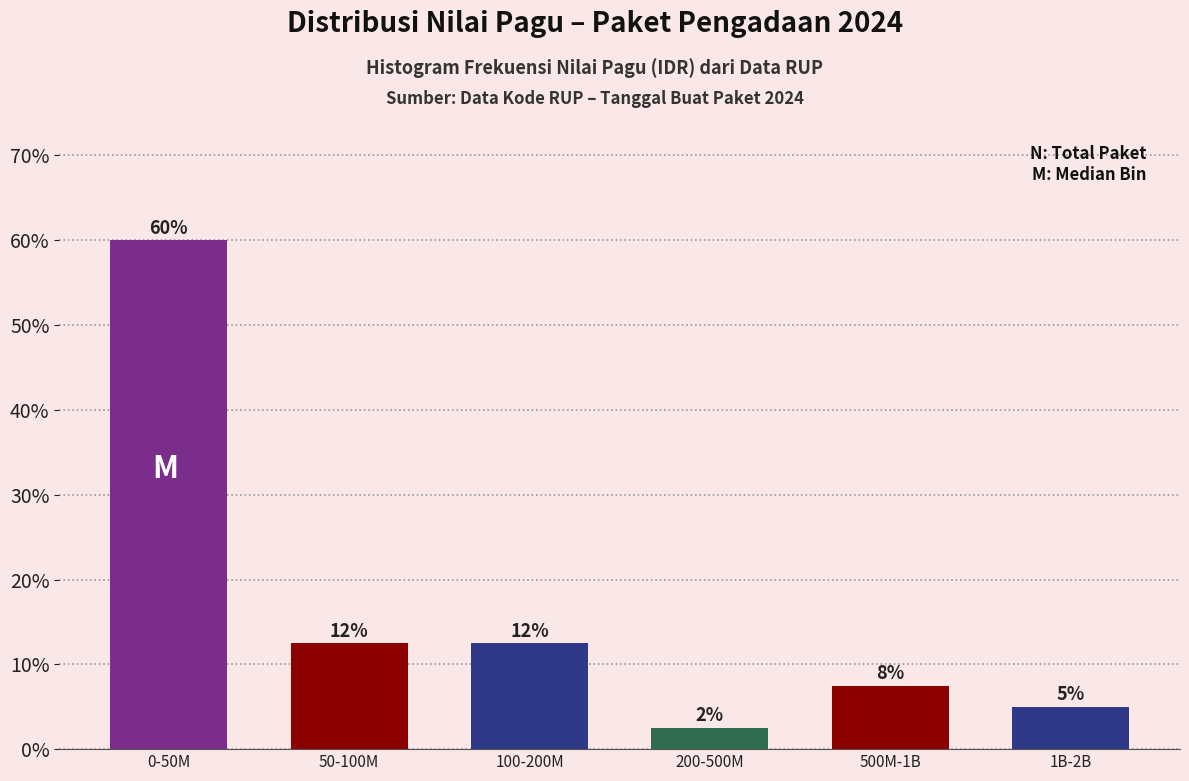

Does the chart contain any negative values?

No